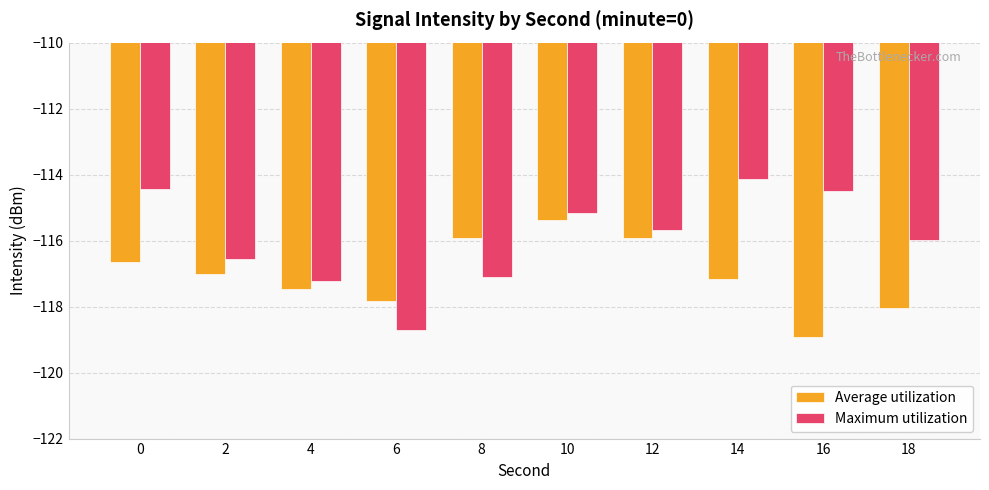

What is the average value of the Maximum utilization series?

-116.0